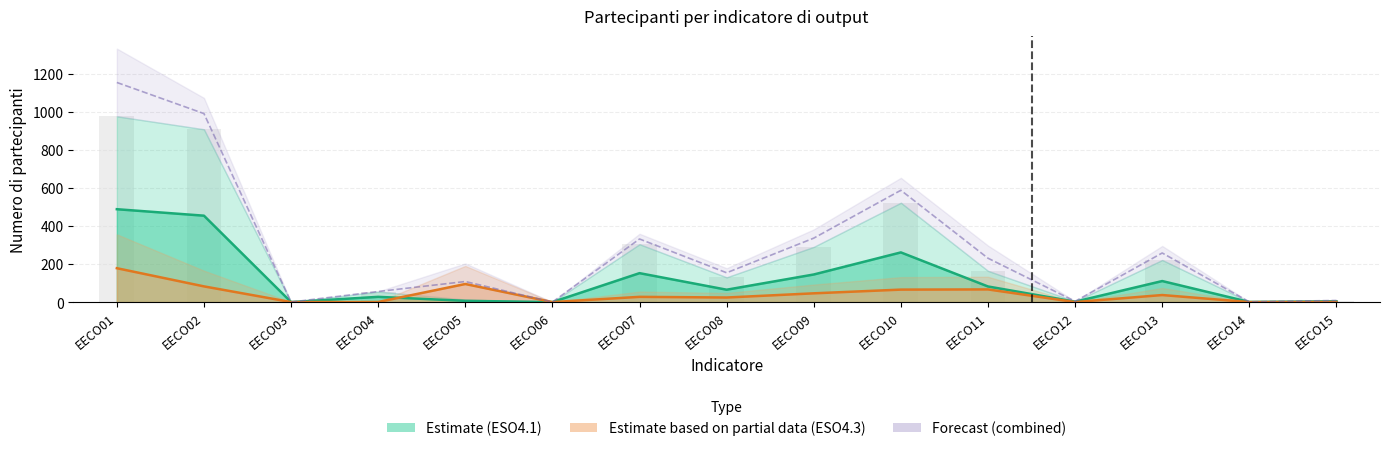

Is it true that Forecast (combined) equals 336.0 at EECO09?

True